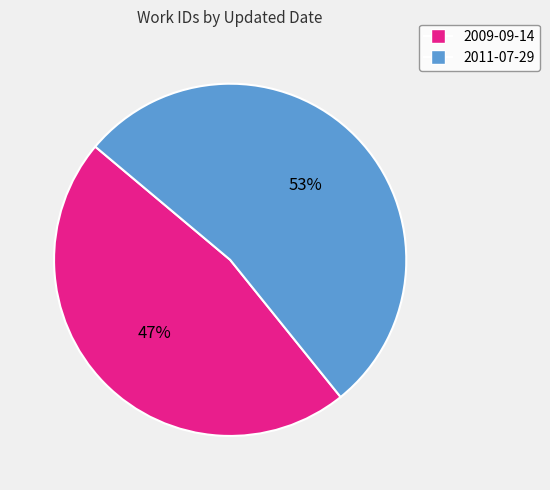

Which slice is the largest?

2011-07-29